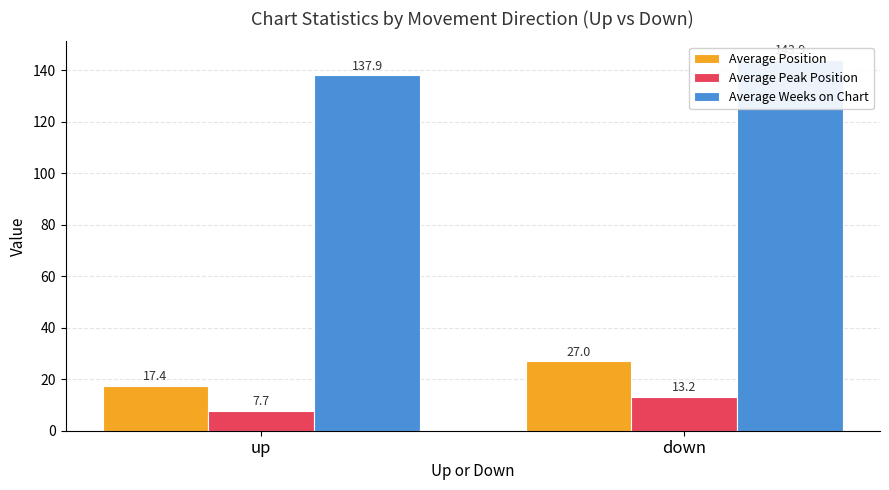

At which label does Average Peak Position reach its peak?

down